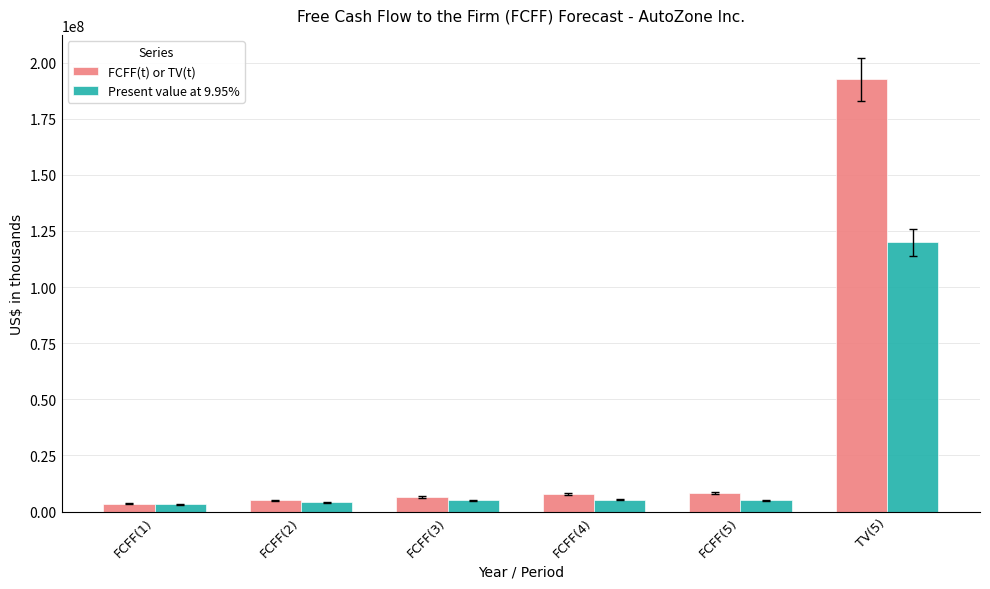

True or false: Present value at 9.95% has a value of 4942347 at FCFF(3).

True